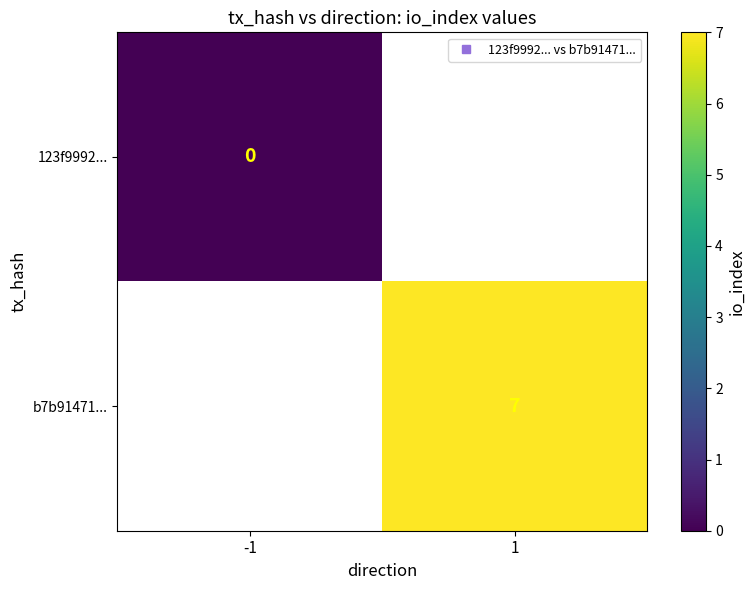

Which label corresponds to the smallest value in the chart?

-1